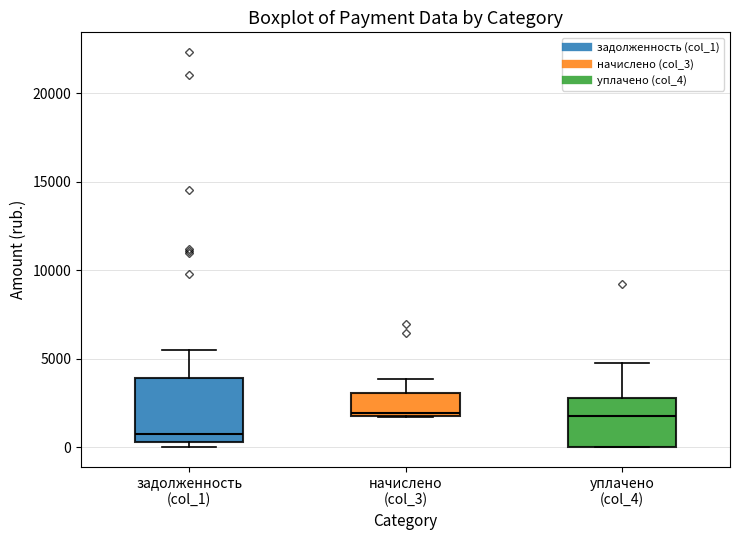

Comparing the boxes themselves (not the whiskers), which one is the tallest?

задолженность (col_1)